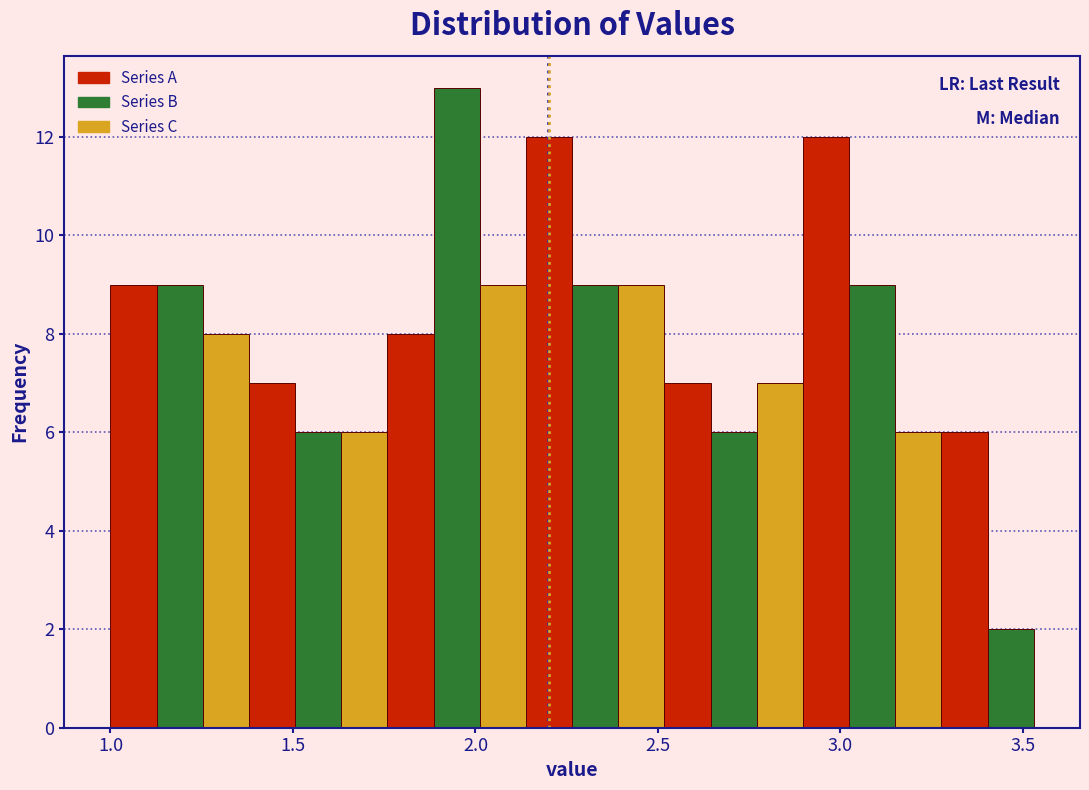

Around what value on the x-axis is the tallest bar? Give the approximate position of its centre, as read against the axis.

1.95